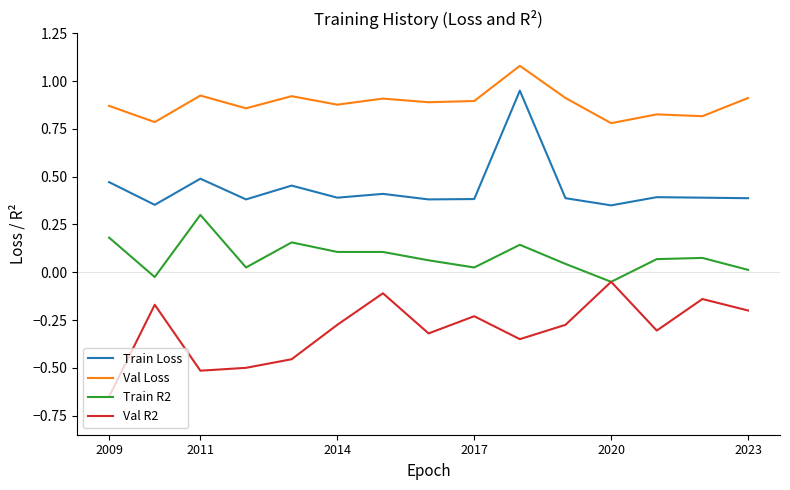

List the series in order of their peak value, highest first.

Val Loss, Train Loss, Train R2, Val R2